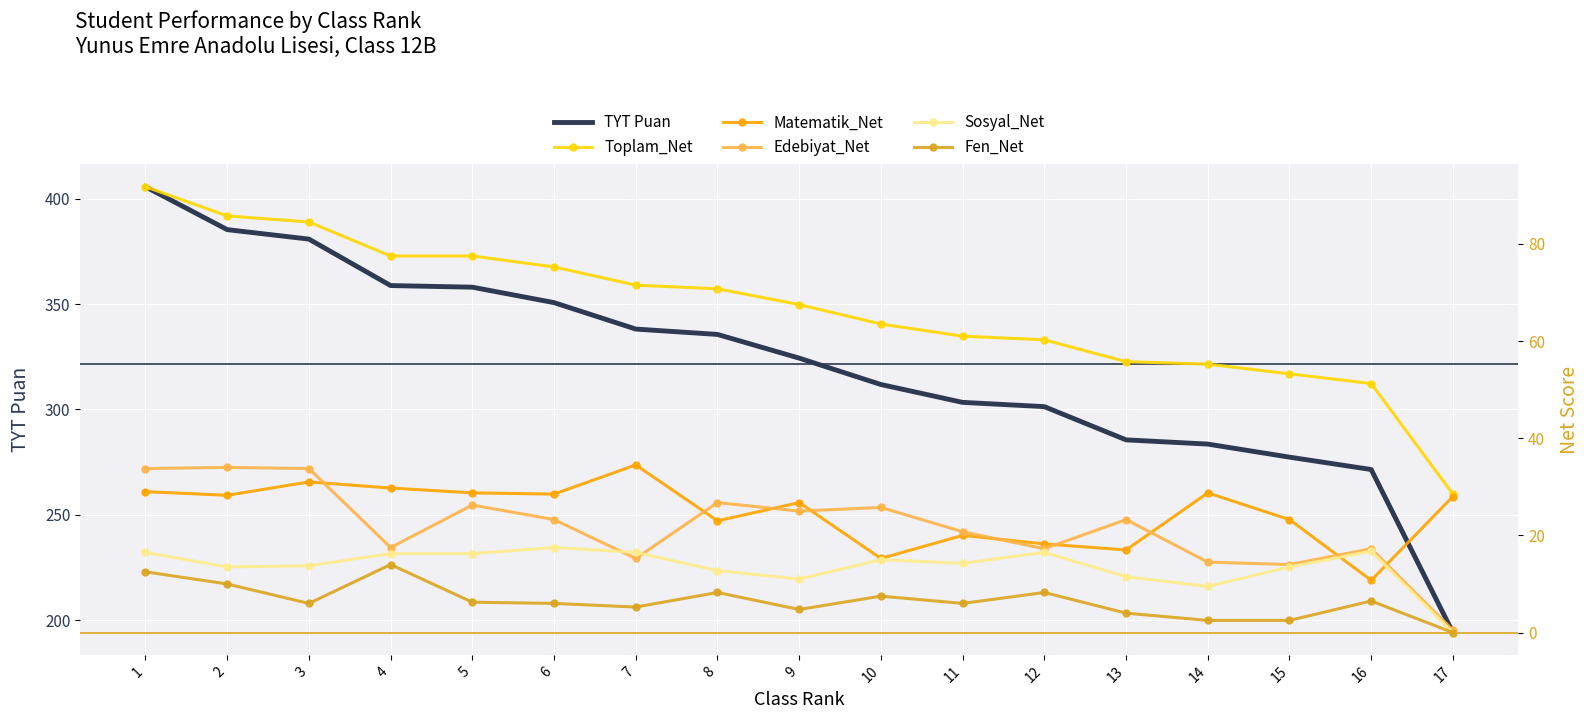

Where is TYT Puan nearest to the value 299?

12